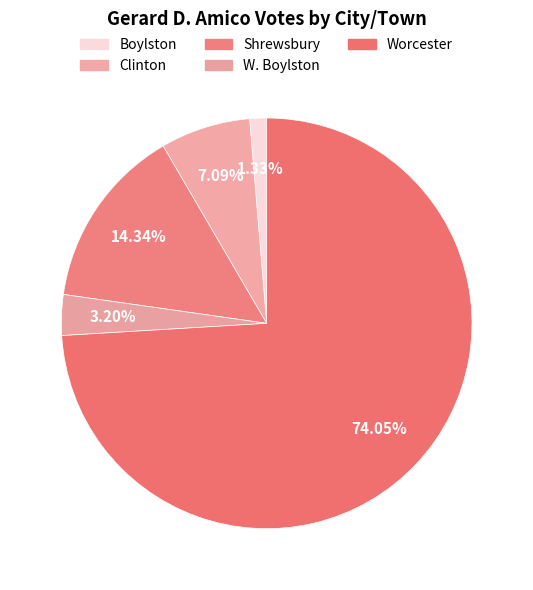

What portion of the pie excludes W. Boylston?

96.8%